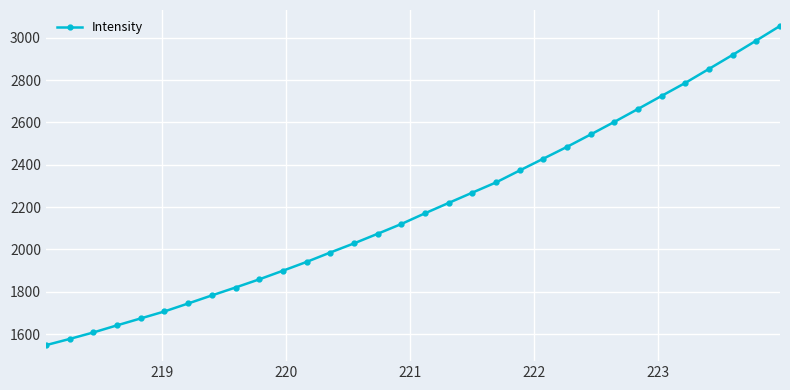

What is the maximum value shown in the chart?

3055.5